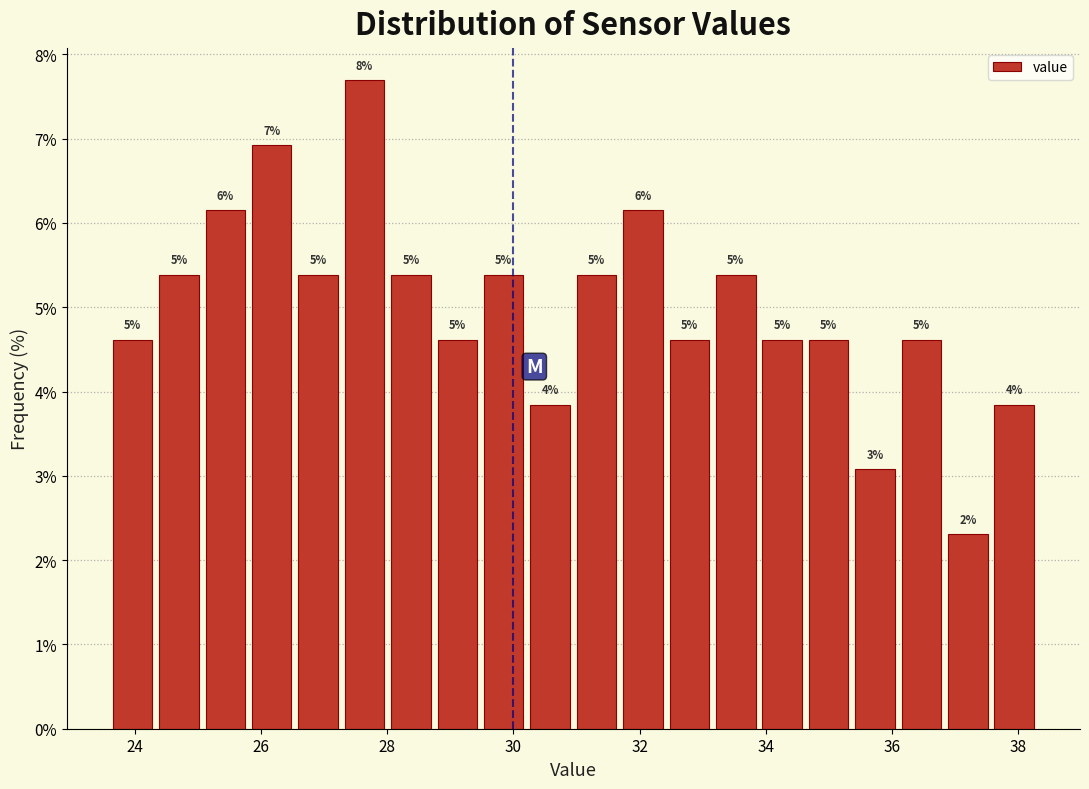

Read against the x-axis, roughly where is the centre of the tallest bar?

27.6